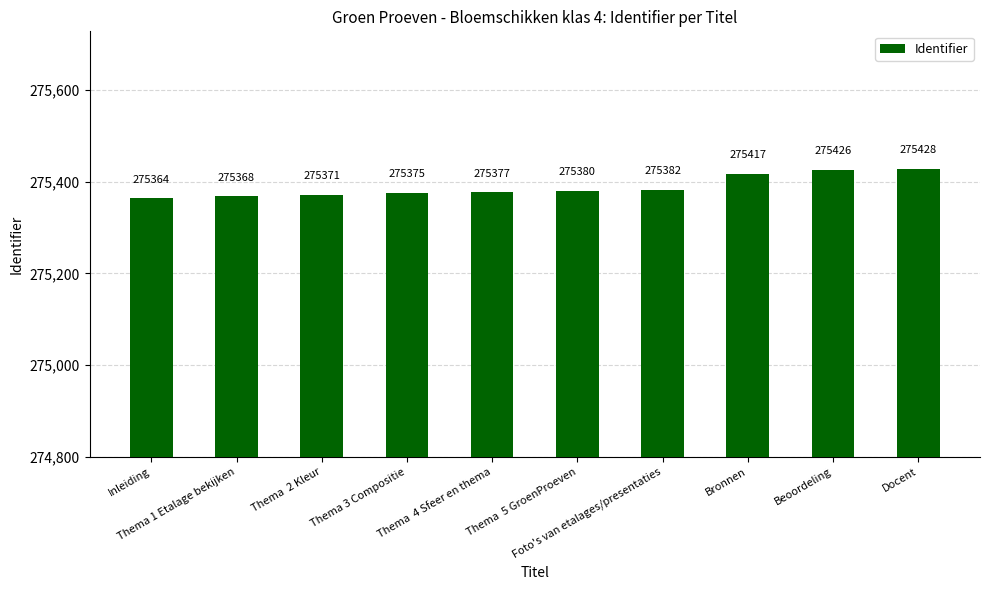

Rank the categories by value from highest to lowest.

Docent, Beoordeling, Bronnen, Foto's van etalages/presentaties, Thema  5 GroenProeven, Thema  4 Sfeer en thema, Thema 3 Compositie, Thema  2 Kleur, Thema 1 Etalage bekijken, Inleiding